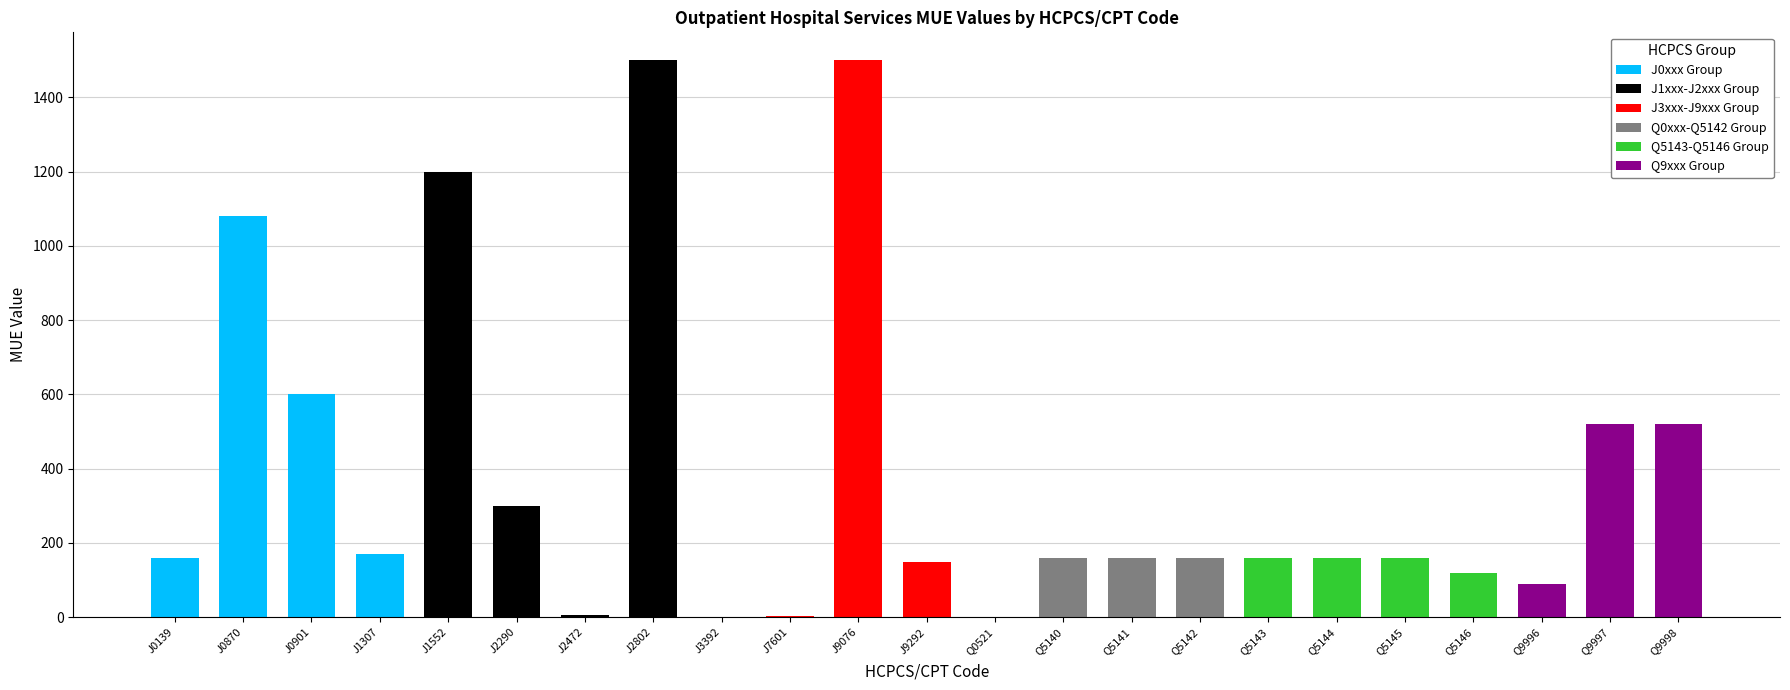

What is the label of the 23rd bar from the left?

Q9998